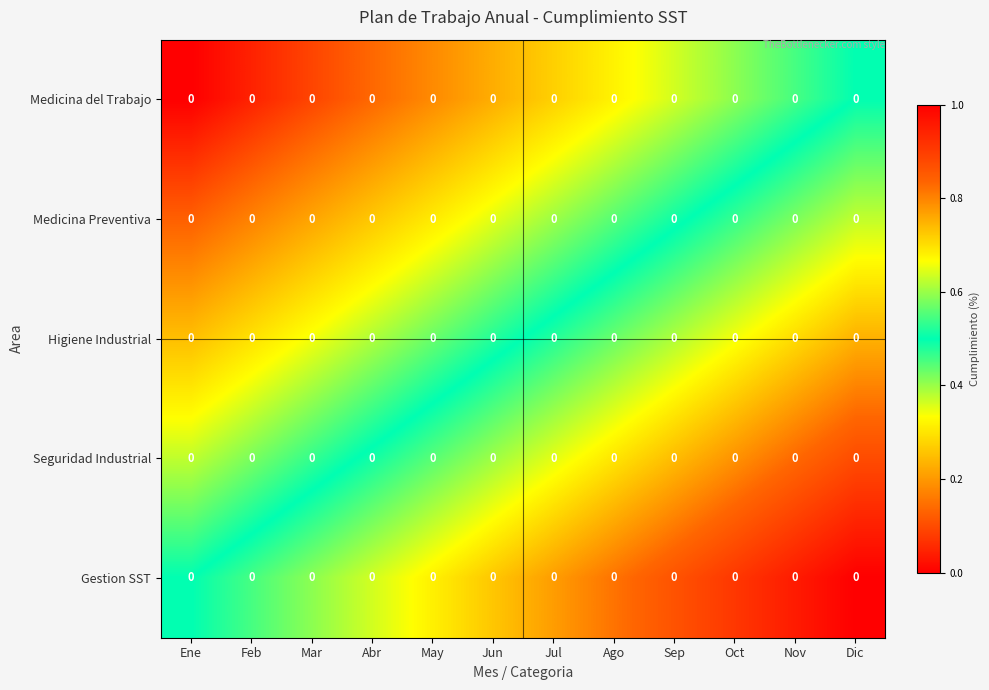

At which label does Medicina Preventiva reach its minimum?

Ene